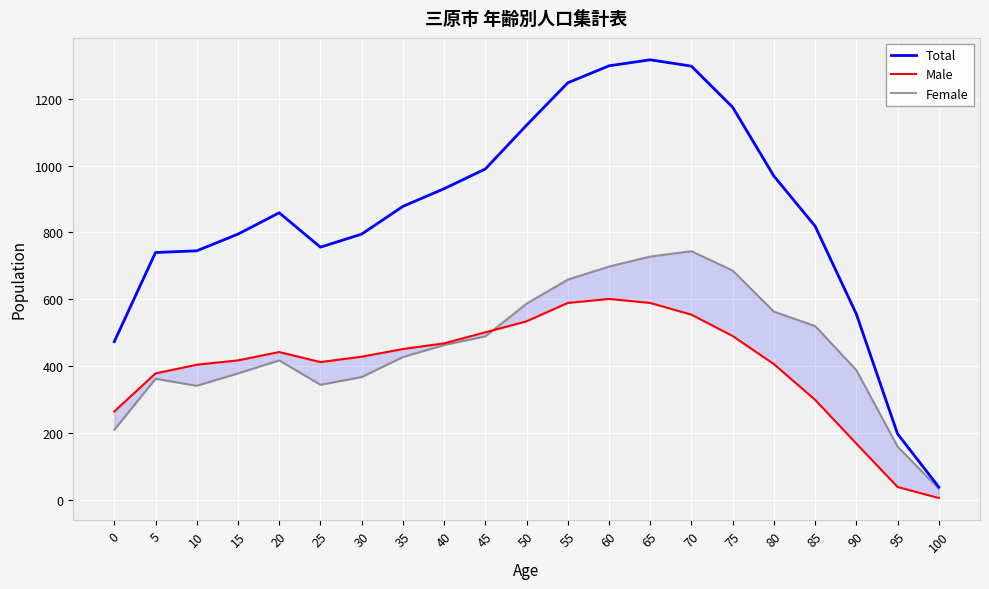

The Male series shows 589 at 55. True or false?

True